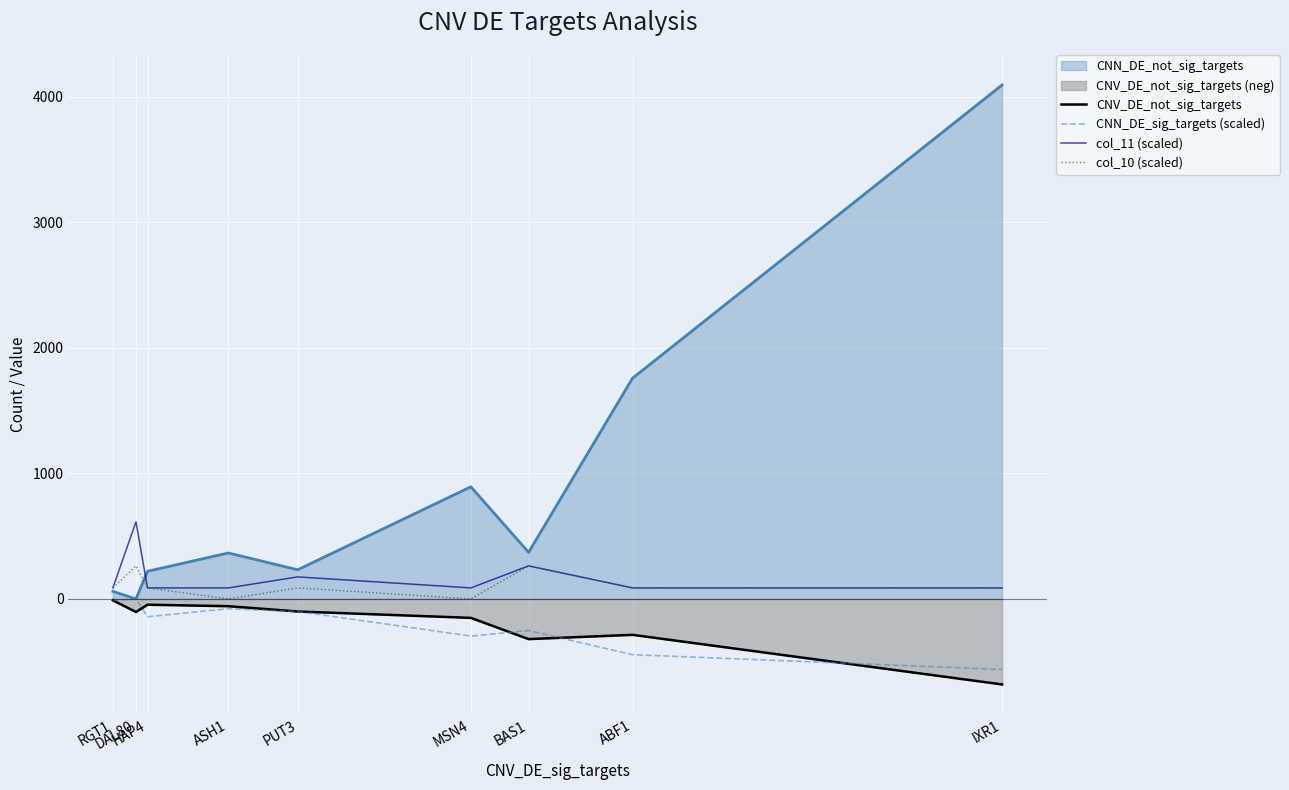

Reading right to left, extract all data points from this chart.

CNV_DE_not_sig_targets: IXR1=-681.0	ABF1=-286.0	BAS1=-320.0	MSN4=-151.0	PUT3=-100.0	ASH1=-58.0	HAP4=-46.0	DAL80=-104.0	RGT1=-11.0
CNN_DE_sig_targets (scaled): IXR1=-562.0	ABF1=-444.0	BAS1=-252.0	MSN4=-296.0	PUT3=-100.0	ASH1=-78.0	HAP4=-142.0	DAL80=0.0	RGT1=-12.0
col_11 (scaled): IXR1=87.7	ABF1=87.7	BAS1=263.1	MSN4=87.7	PUT3=175.4	ASH1=87.7	HAP4=87.7	DAL80=613.9	RGT1=87.7
col_10 (scaled): IXR1=87.7	ABF1=87.7	BAS1=263.1	MSN4=0.0	PUT3=87.7	ASH1=0.0	HAP4=87.7	DAL80=263.1	RGT1=87.7